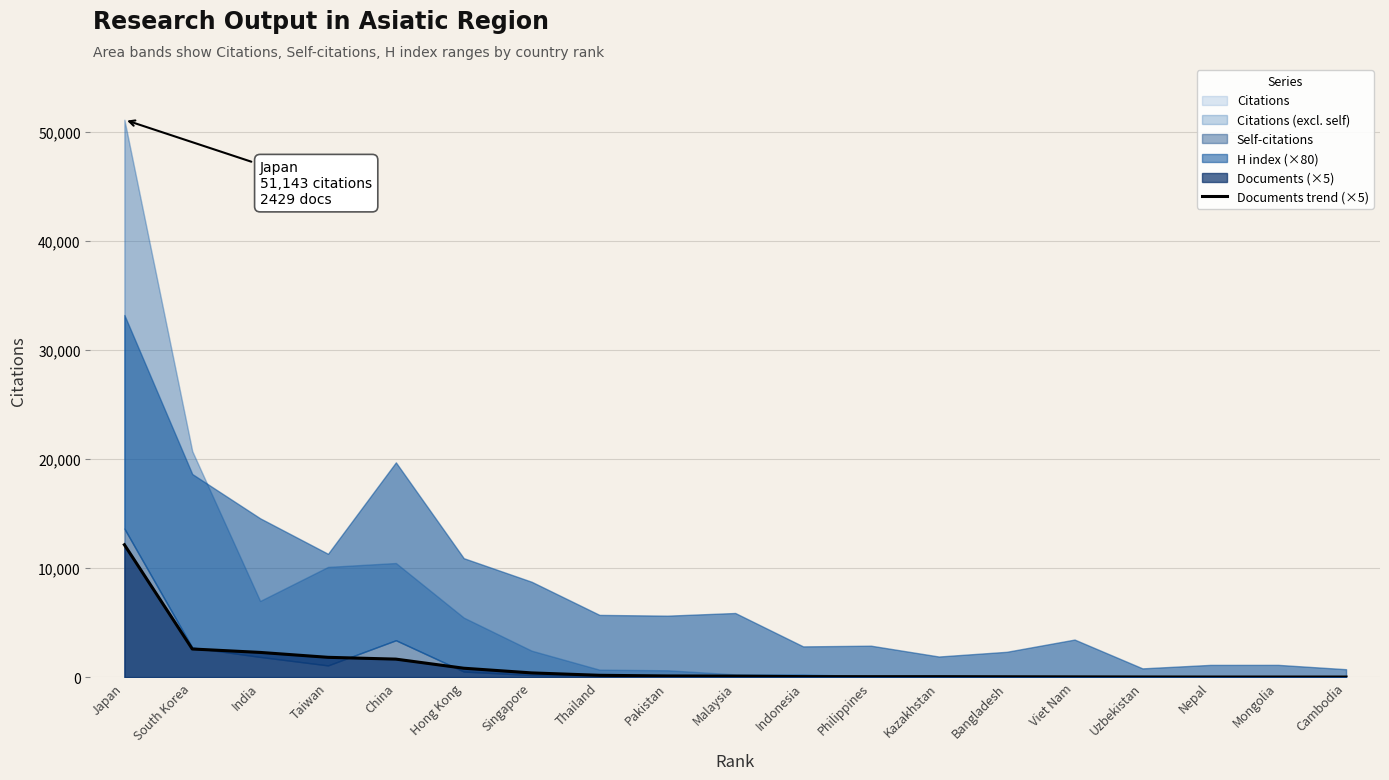

Read the value at India.

2265